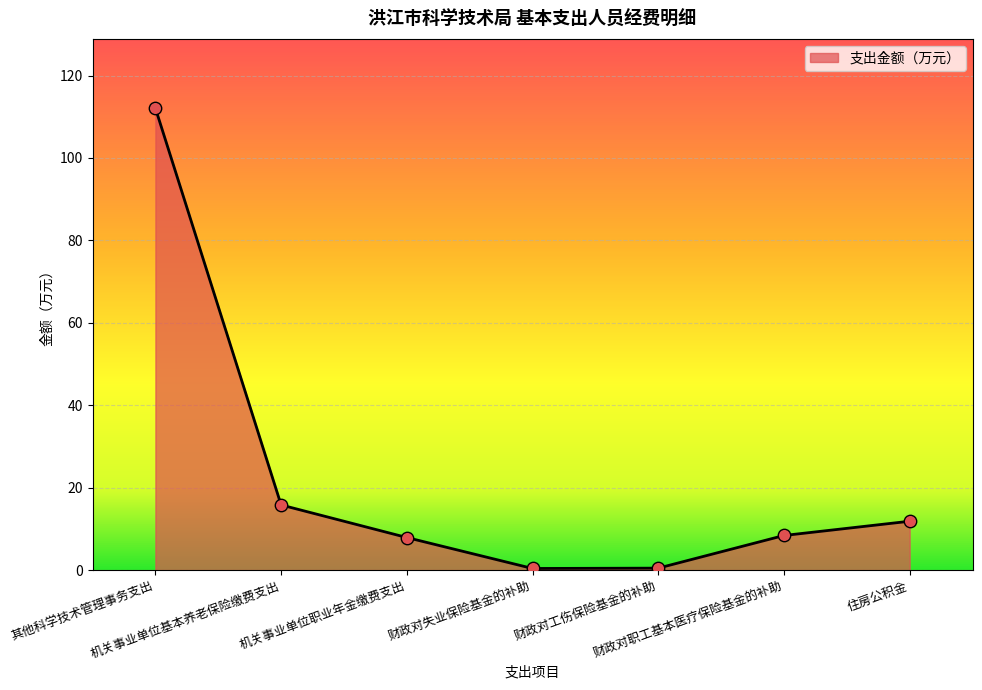

Between 其他科学技术管理事务支出 and 财政对职工基本医疗保险基金的补助, which is larger?

其他科学技术管理事务支出